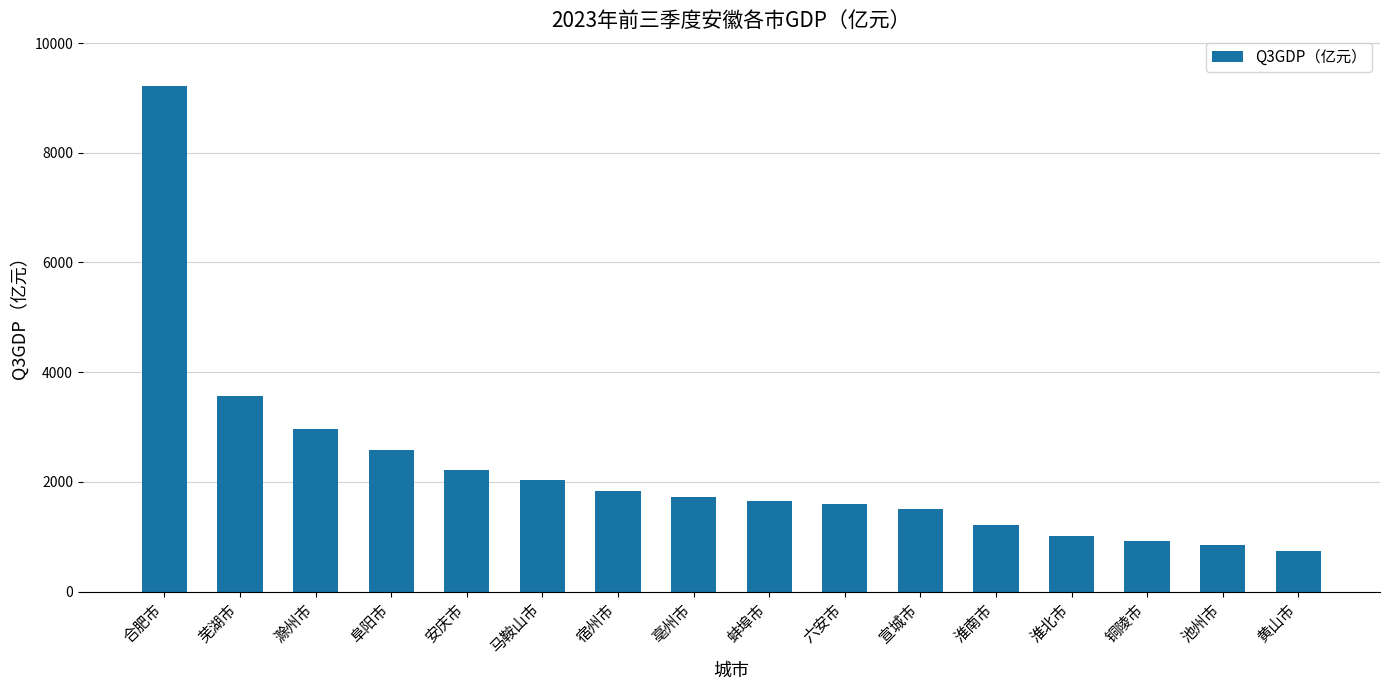

What is the label of the 16th bar from the right?

合肥市